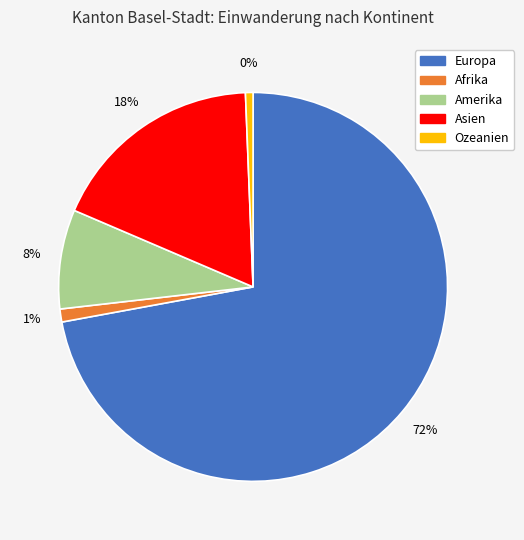

To the nearest percent, what percentage of the pie is Ozeanien?

1%